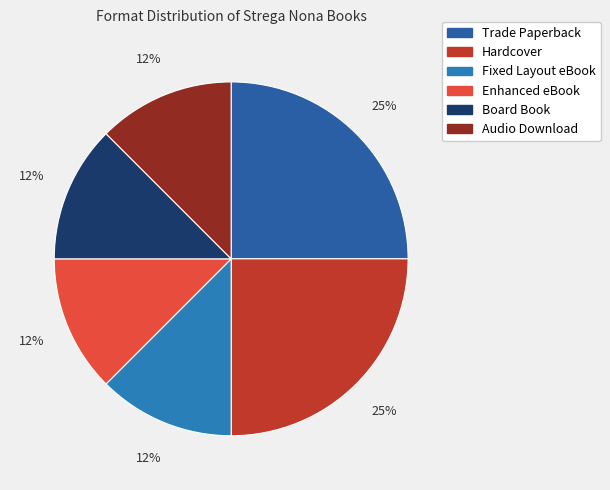

To the nearest percent, what is the combined percentage of Hardcover and Fixed Layout eBook?

38%